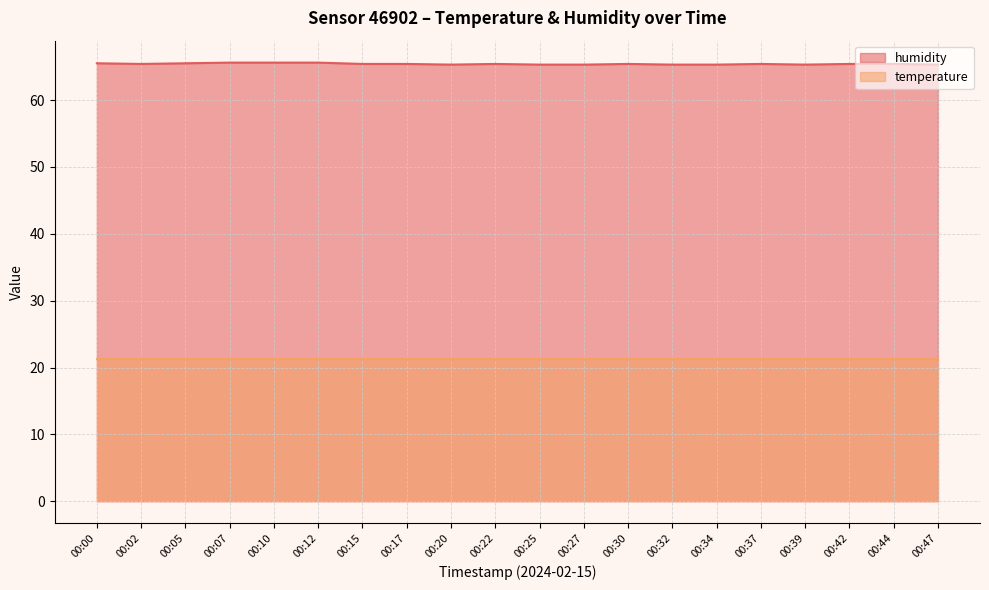

Where is the first local minimum?

00:02